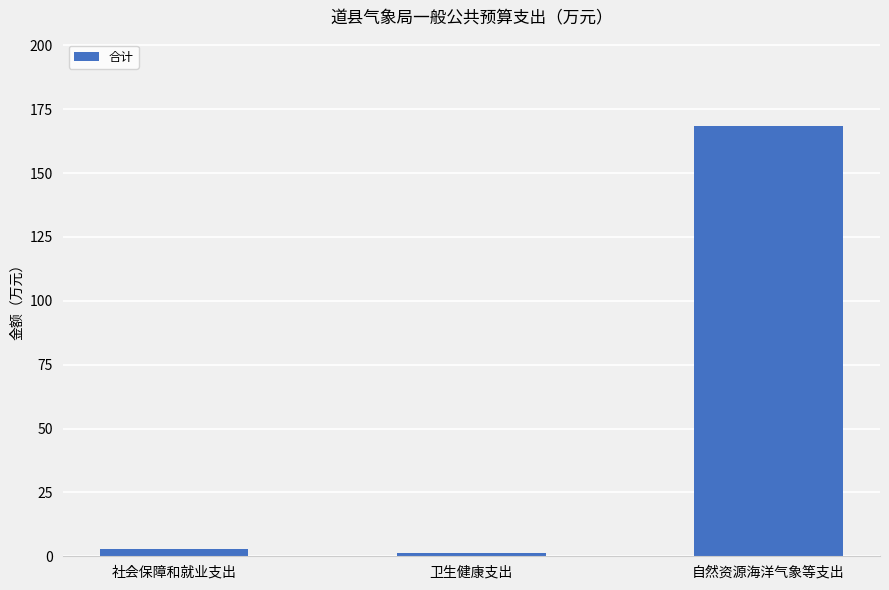

What is the minimum value shown in the chart?

1.5